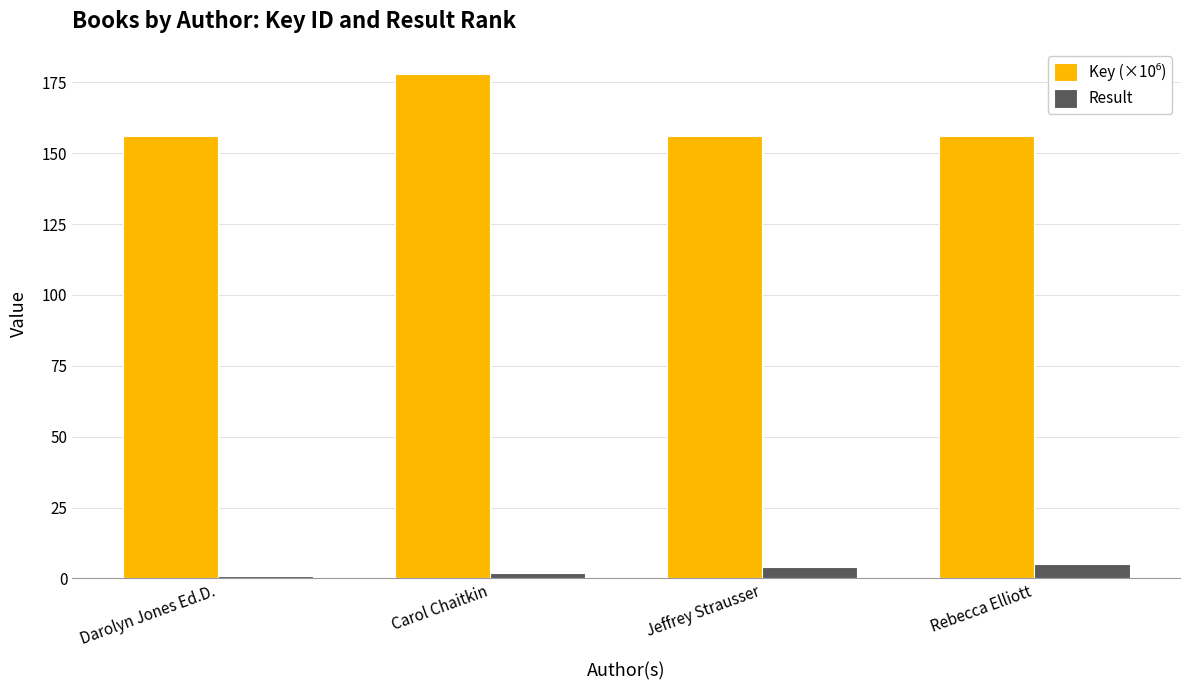

What is the average value of the Result series?

3.0